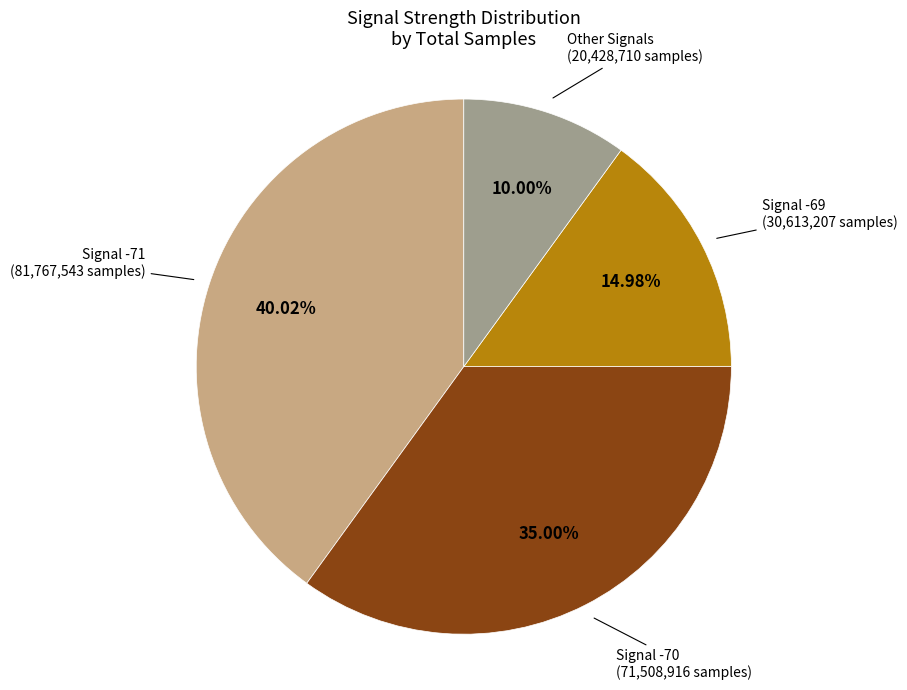

Does any single category account for the majority?

No